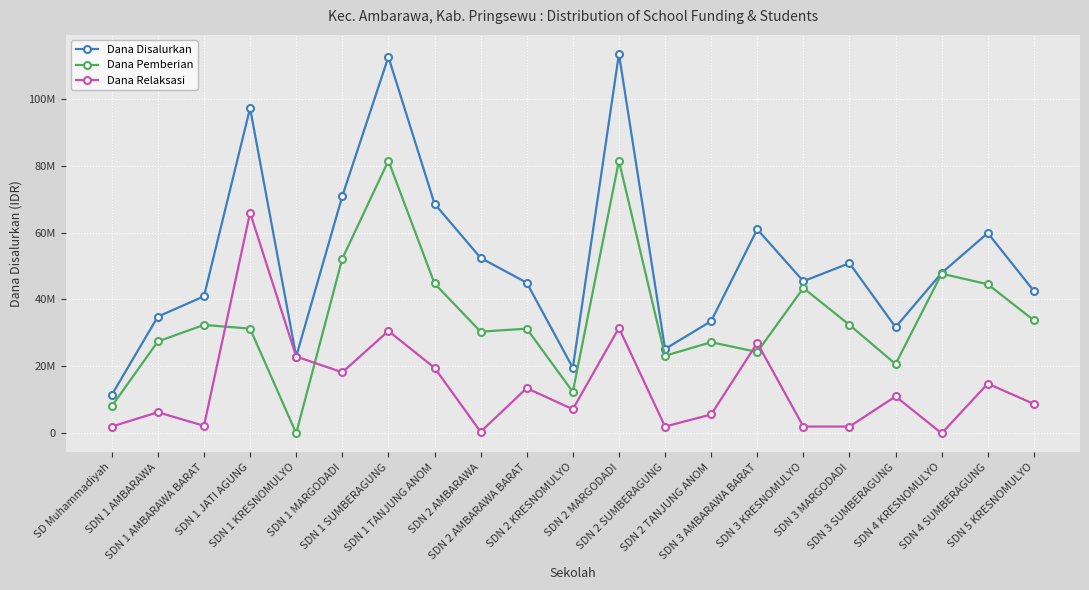

Reading right to left, transcribe all the data shown in this chart.

Dana Disalurkan: 42525000	59850000	47925000	31725000	50850000	45450000	60975000	33525000	25200000	113400000	19575000	45000000	52425000	68625000	112500000	70875000	22950000	97200000	40950000	34875000	11475000
Dana Pemberian: 33750000	44550000	47700000	20700000	32400000	43425000	24300000	27225000	23175000	81450000	12375000	31275000	30375000	44775000	81450000	52200000	0	31275000	32400000	27450000	8100000
Dana Relaksasi: 8775000	14850000	0	11025000	2025000	2025000	27000000	5625000	2025000	31500000	7200000	13500000	450000	19575000	30600000	18225000	22950000	65925000	2250000	6300000	2025000